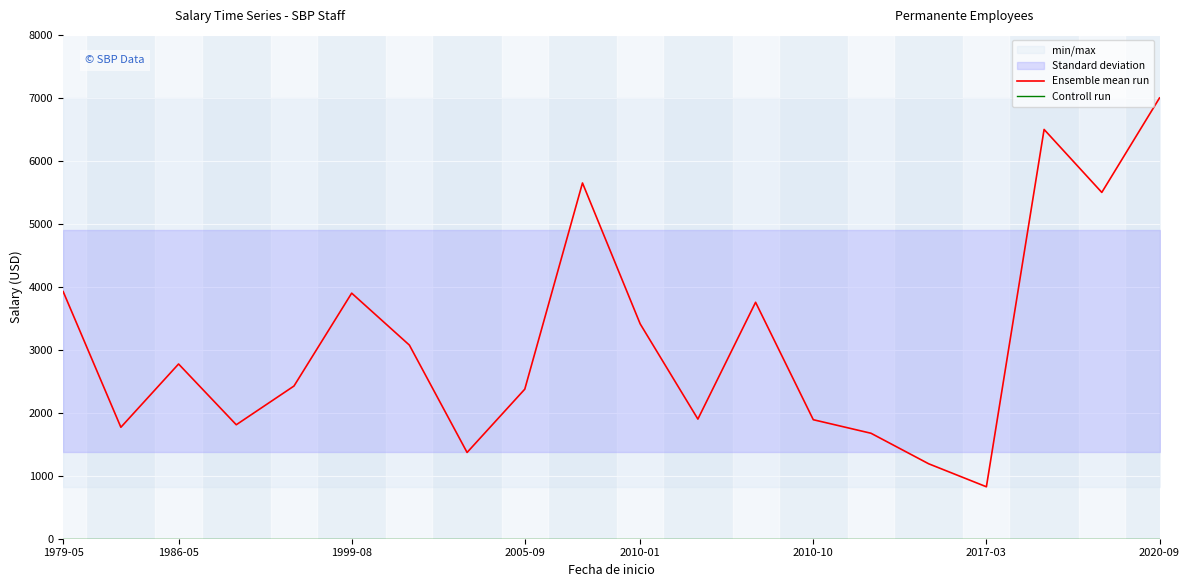

What is the difference between the maximum and minimum values in the Ensemble mean run series?

6175